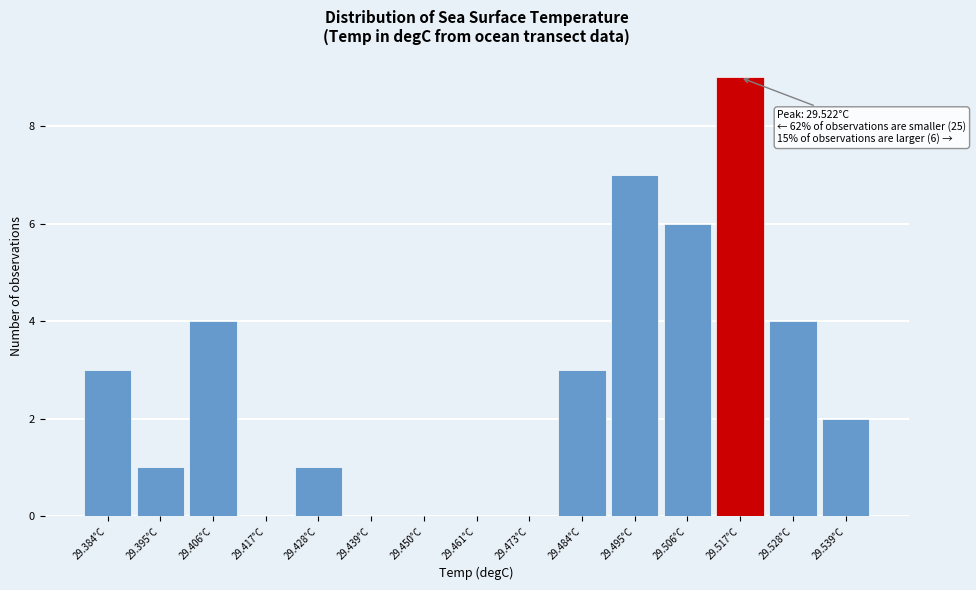

Reading left to right, extract all data points from this chart.

29.384°C=3	29.395°C=1	29.406°C=4	29.417°C=0	29.428°C=1	29.439°C=0	29.450°C=0	29.461°C=0	29.473°C=0	29.484°C=3	29.495°C=7	29.506°C=6	29.517°C=9	29.528°C=4	29.539°C=2